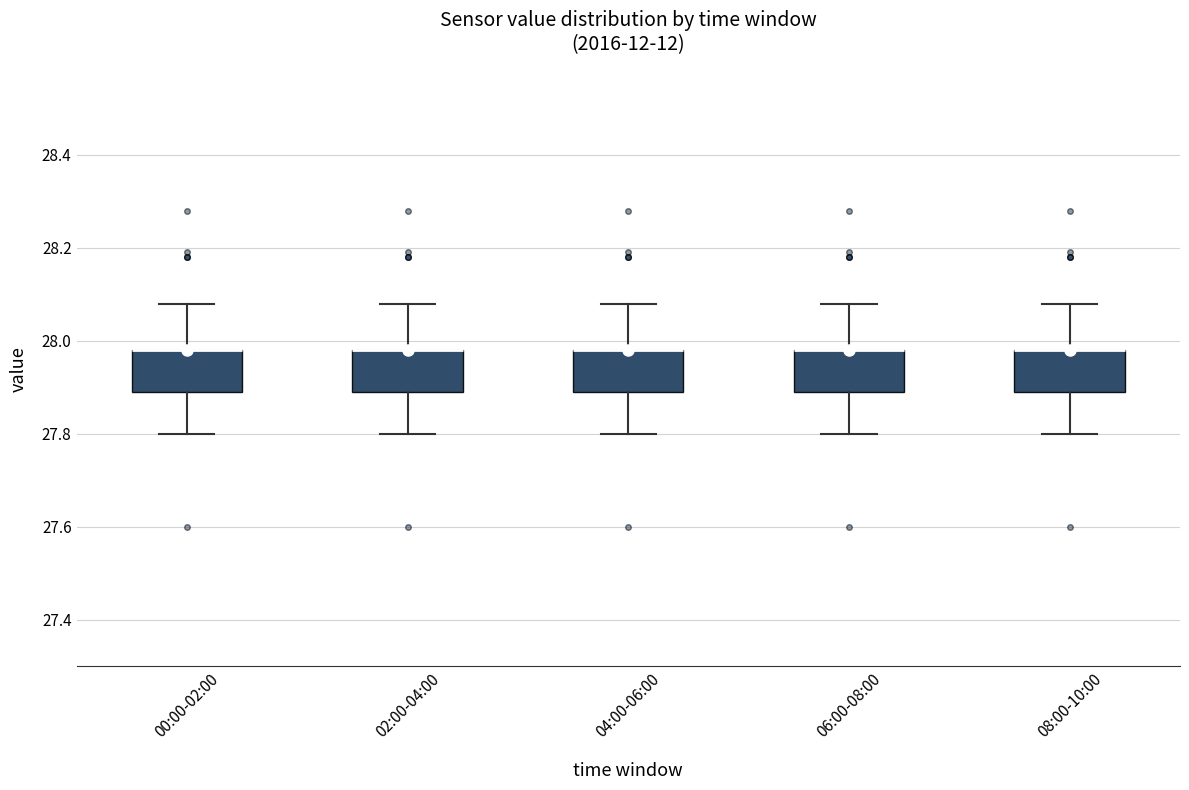

Reading left to right, read every box against the y-axis: the position of its median line, the range the box covers, and the ends of its whiskers. The values are not printed on the chart, so give them approximately, as read against the axis.

00:00-02:00: median 27.98 (drawn on the box's upper edge), box 27.90 to 27.98, whiskers 27.80 to 28.08
02:00-04:00: median 27.98 (drawn on the box's upper edge), box 27.90 to 27.98, whiskers 27.80 to 28.08
04:00-06:00: median 27.98 (drawn on the box's upper edge), box 27.90 to 27.98, whiskers 27.80 to 28.08
06:00-08:00: median 27.98 (drawn on the box's upper edge), box 27.90 to 27.98, whiskers 27.80 to 28.08
08:00-10:00: median 27.98 (drawn on the box's upper edge), box 27.90 to 27.98, whiskers 27.80 to 28.08